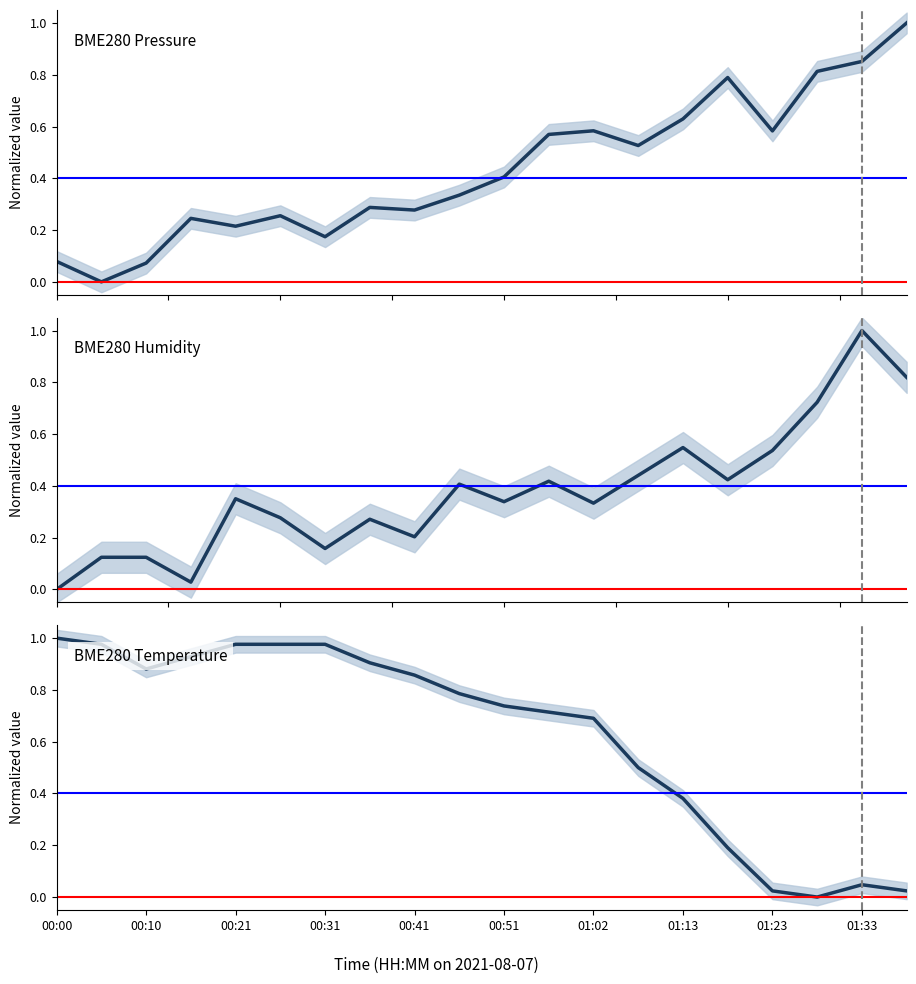

What is the difference between the highest and lowest values at 00:10?

0.8